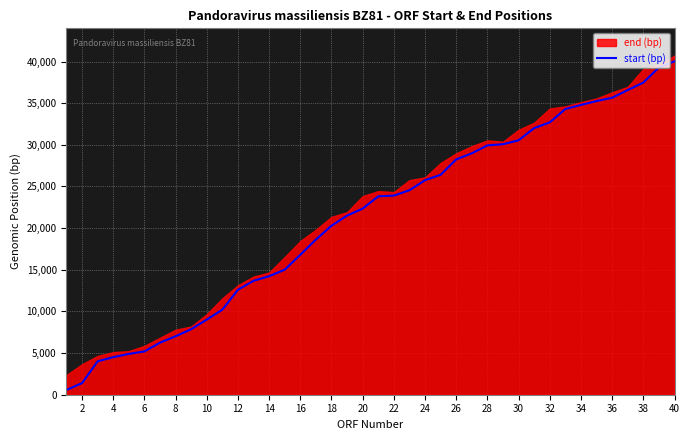

The value of start (bp) at 28 is 12557. True or false?

False